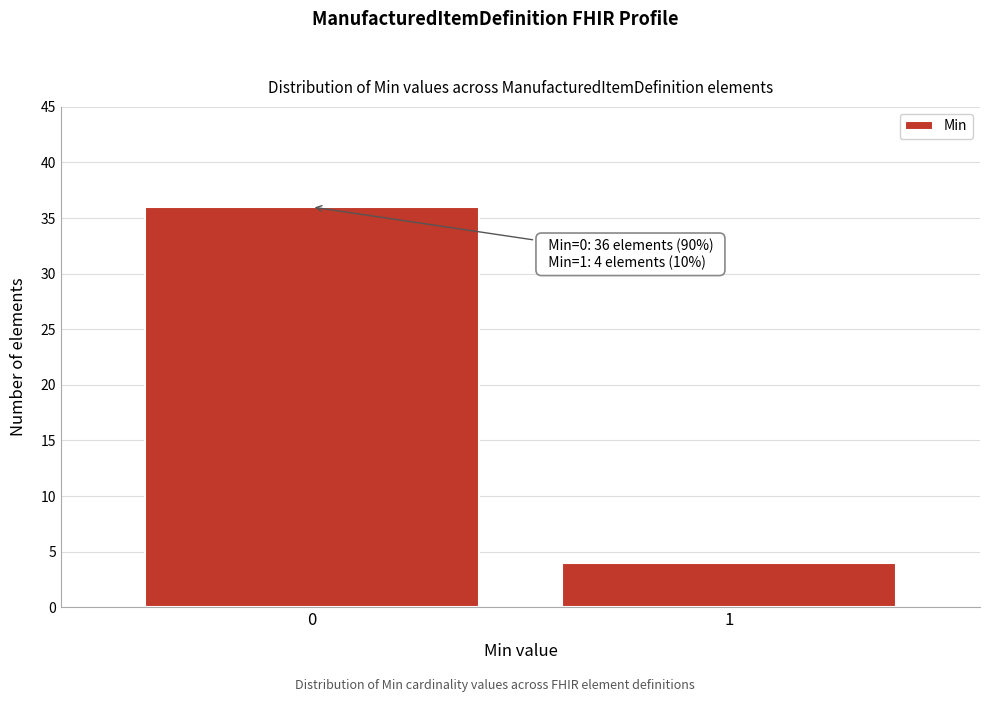

Reading left to right, list all the values displayed in this chart.

0=36	1=4